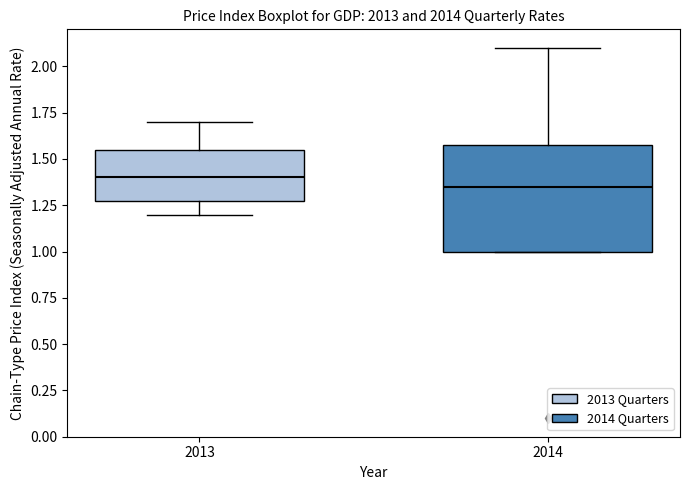

Comparing the boxes themselves (not the whiskers), which one is the tallest?

2014